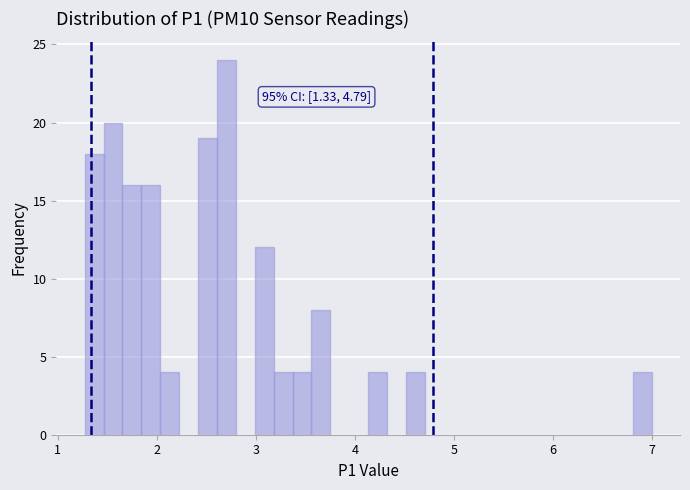

Around what value on the x-axis is the tallest bar? Give the approximate position of its centre, as read against the axis.

2.7